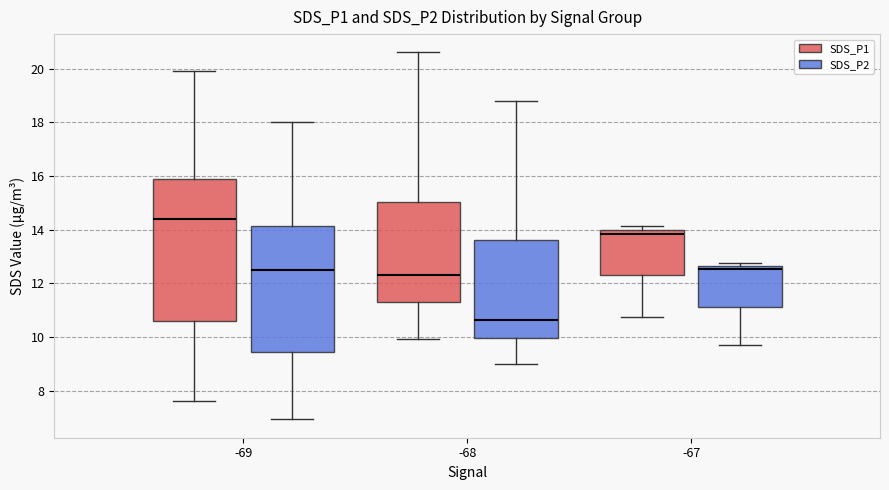

Reading left to right, read every box against the y-axis: the position of its median line, the range the box covers, and the ends of its whiskers. The values are not printed on the chart, so give them approximately, as read against the axis.

-69 (SDS_P1): median 14.4, box 10.6 to 15.8, whiskers 7.6 to 20.0
-69 (SDS_P2): median 12.4, box 9.4 to 14.2, whiskers 7.0 to 18.0
-68 (SDS_P1): median 12.4, box 11.2 to 15.0, whiskers 10.0 to 20.6
-68 (SDS_P2): median 10.6, box 10.0 to 13.6, whiskers 9.0 to 18.8
-67 (SDS_P1): median 13.8, box 12.4 to 14.0, whiskers 10.8 to 14.2
-67 (SDS_P2): median 12.6 (just below the box's upper edge), box 11.2 to 12.6, whiskers 9.8 to 12.8